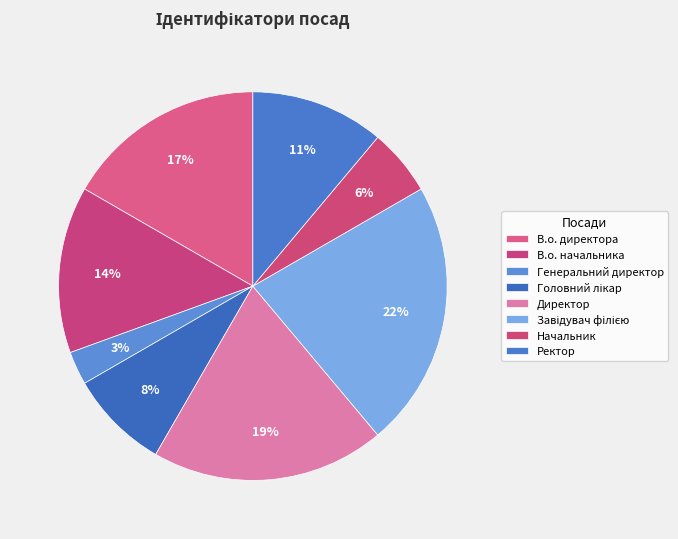

How many slices are in this pie chart?

8